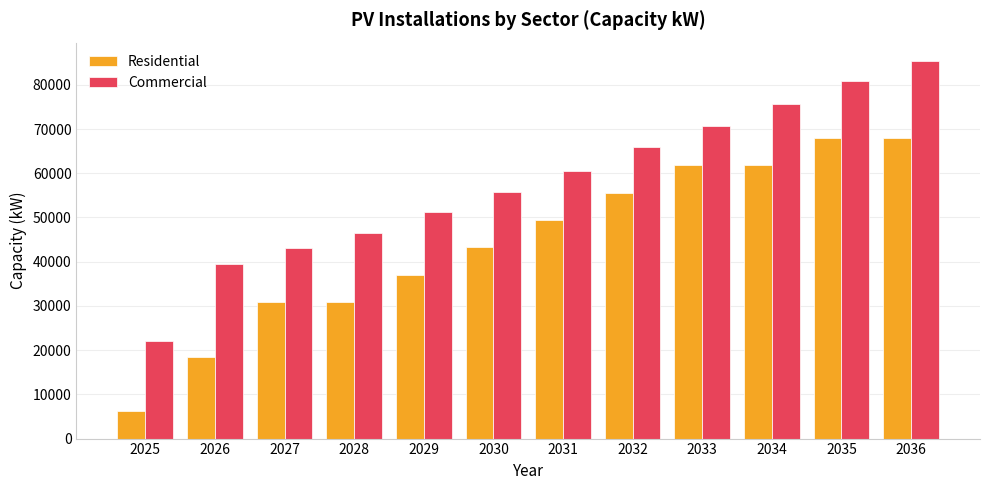

Rank the series at 2029 from lowest to highest value.

Residential, Commercial